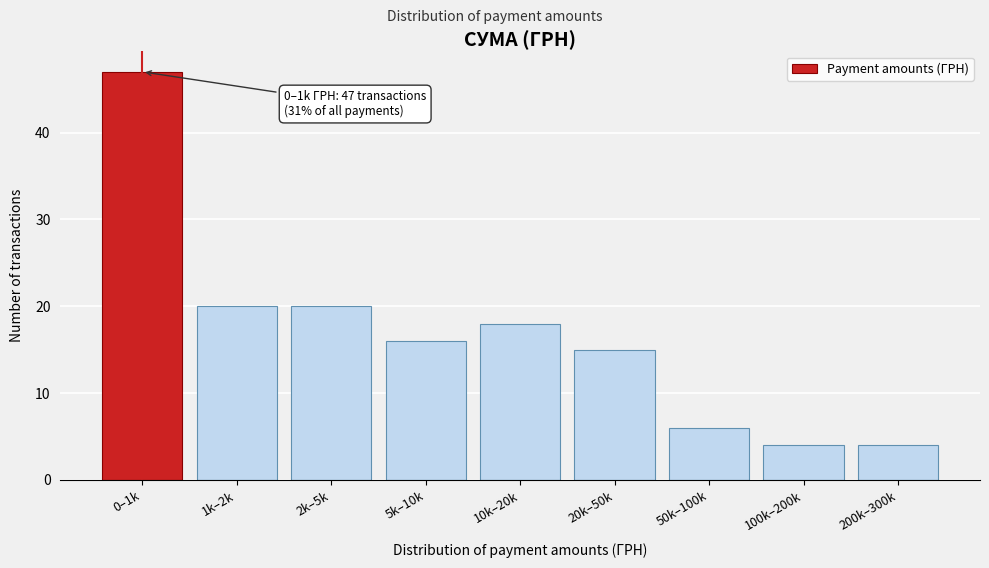

Reading left to right, list all the values displayed in this chart.

0–1k=47	1k–2k=20	2k–5k=20	5k–10k=16	10k–20k=18	20k–50k=15	50k–100k=6	100k–200k=4	200k–300k=4